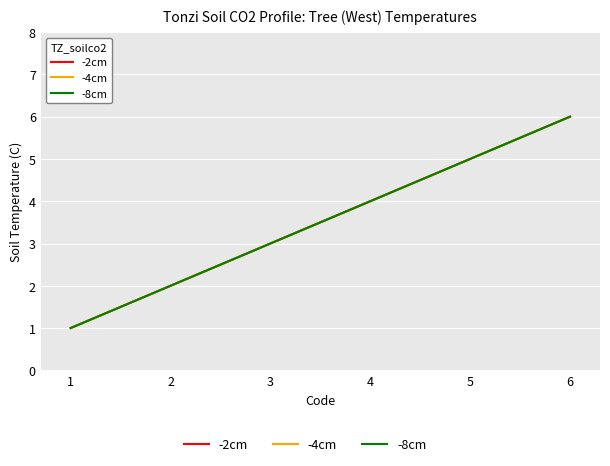

The -4cm series shows 3 at 3. True or false?

True